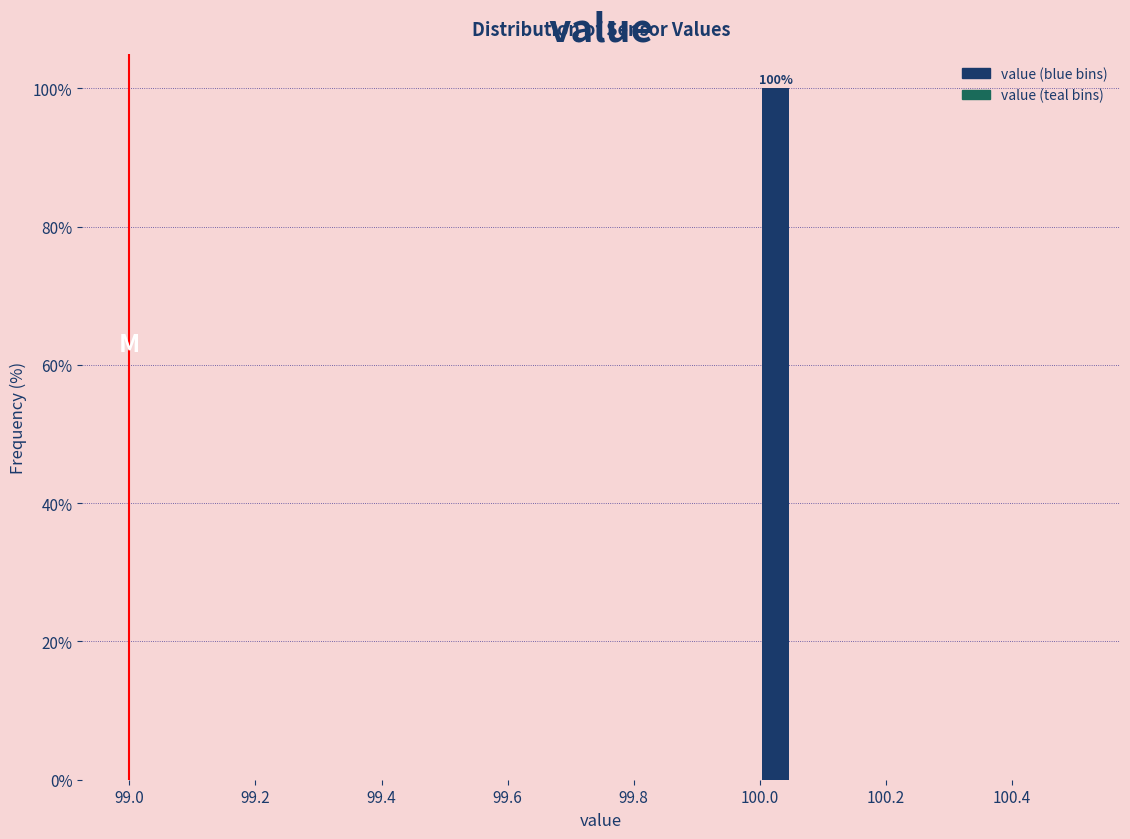

Read against the x-axis, roughly where is the centre of the tallest bar?

100.02